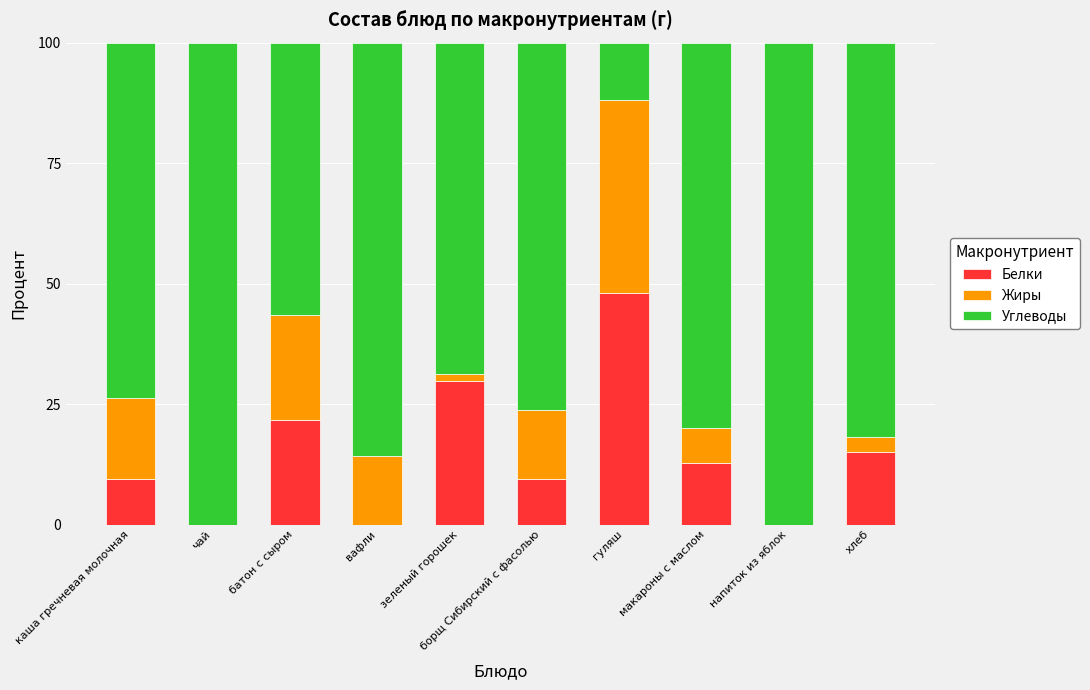

Are the bars horizontal?

No